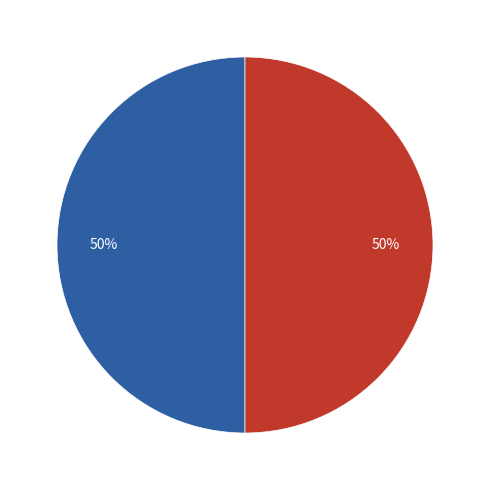

To the nearest percent, what is the average slice percentage?

50%